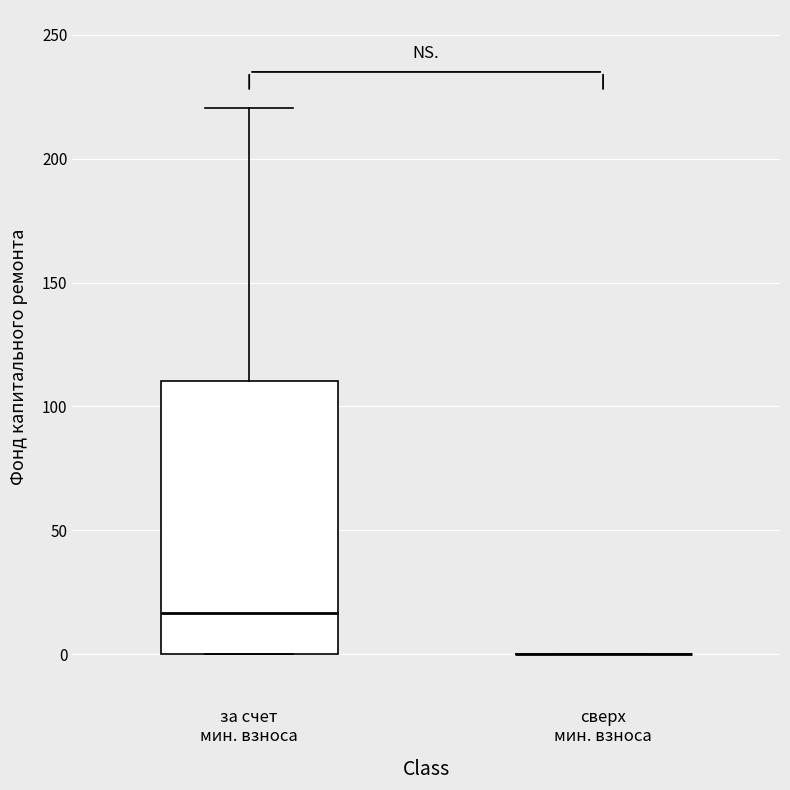

Reading left to right, transcribe this box plot: for each box, give where its median line is, the range the box spans, and where its two whiskers end, as read against the y-axis. The values are not printed on the chart, so give them approximately, as read against the axis.

за счет мин. взноса: median 15, box 0 to 110, whiskers 0 to 220
сверх мин. взноса: box collapsed to a line at 0, whiskers 0 to 0